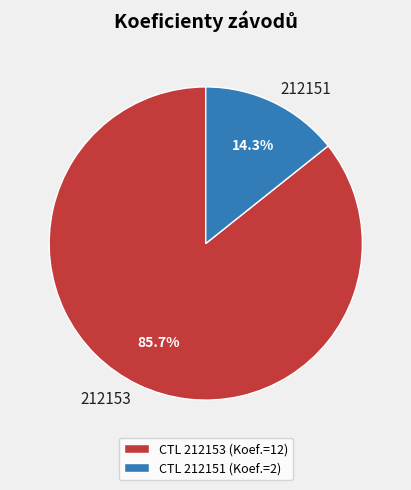

Is it true that 212151 is 7% of the pie?

False